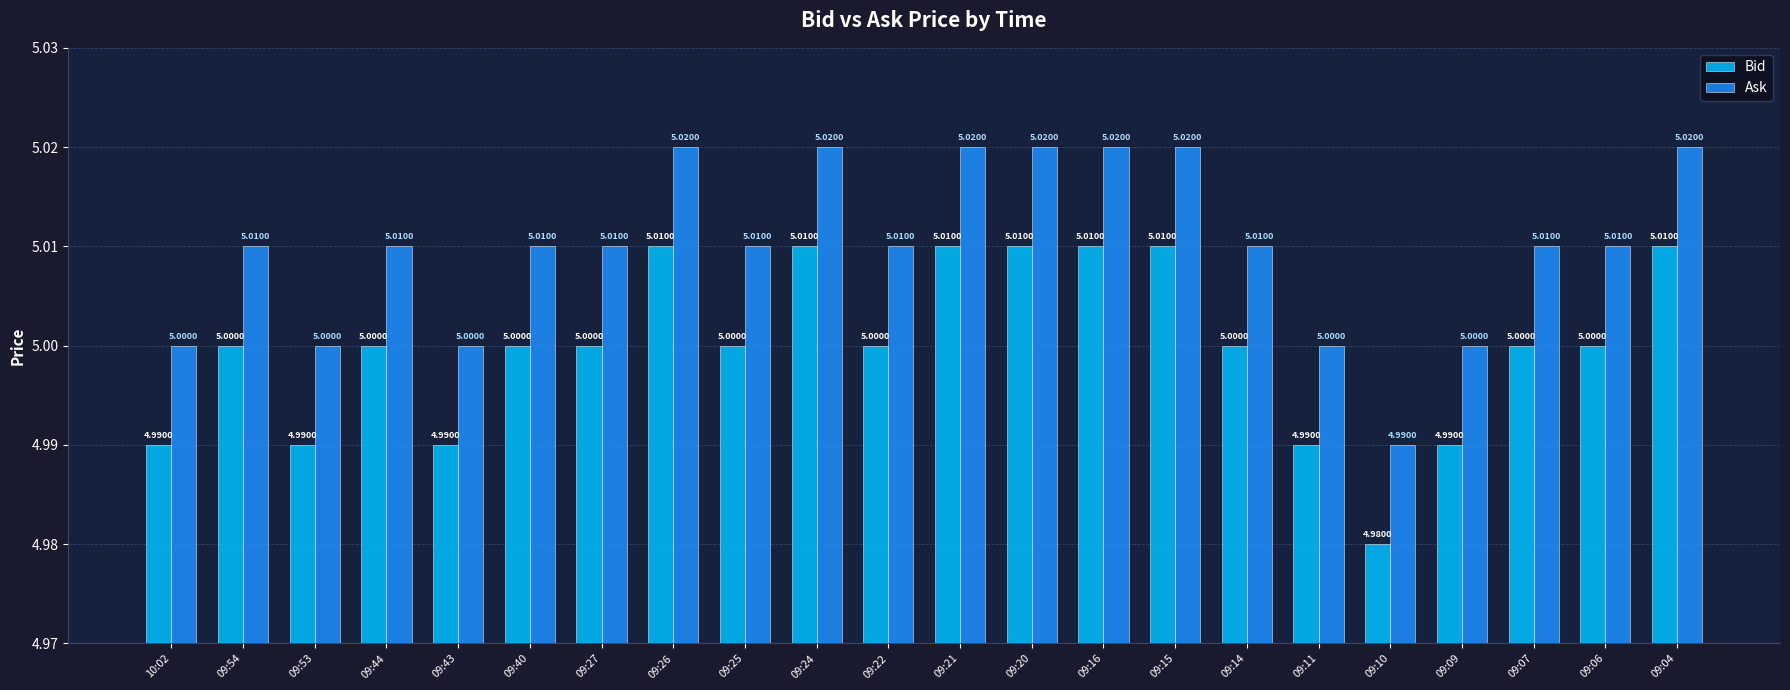

What is the lowest value of the Ask series?

5.0